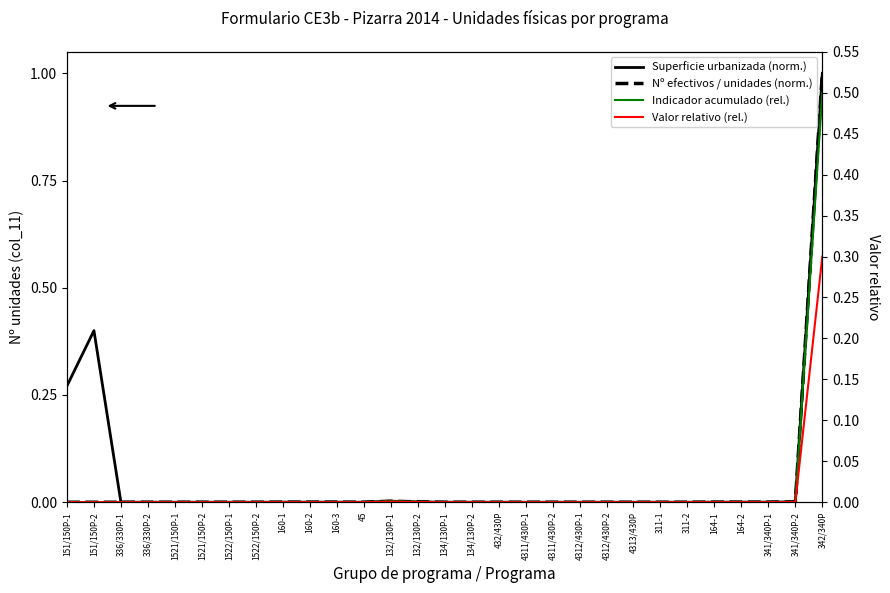

True or false: Nº efectivos / unidades (norm.) and Indicador acumulado (rel.) intersect in this chart.

False